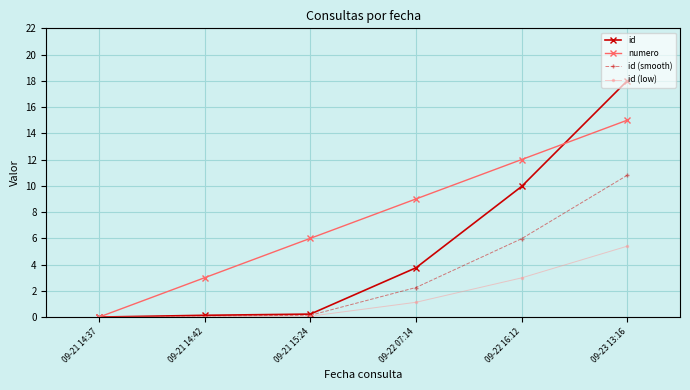

Which series has the largest total across all categories?

numero